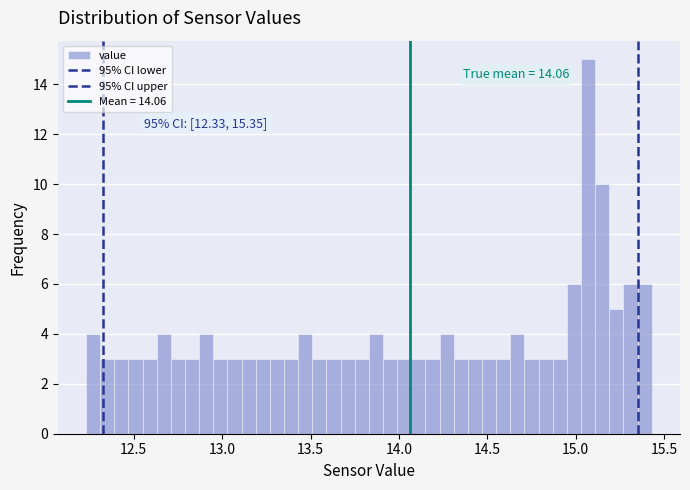

Read against the x-axis, roughly where is the centre of the tallest bar?

15.05